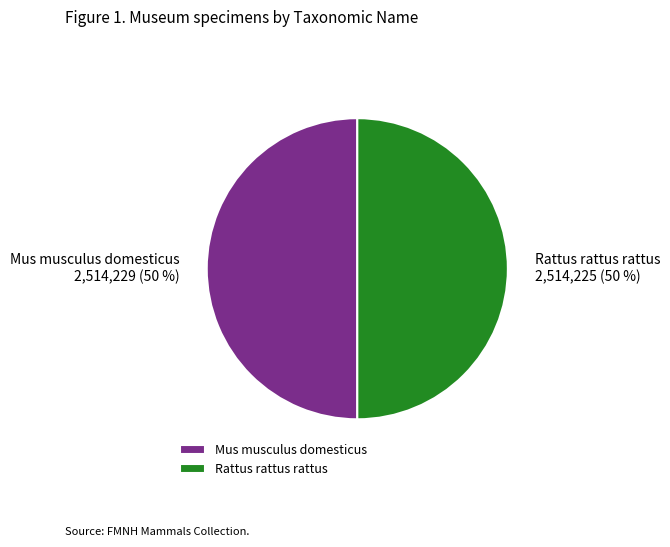

To the nearest percent, what is the average slice percentage?

50%